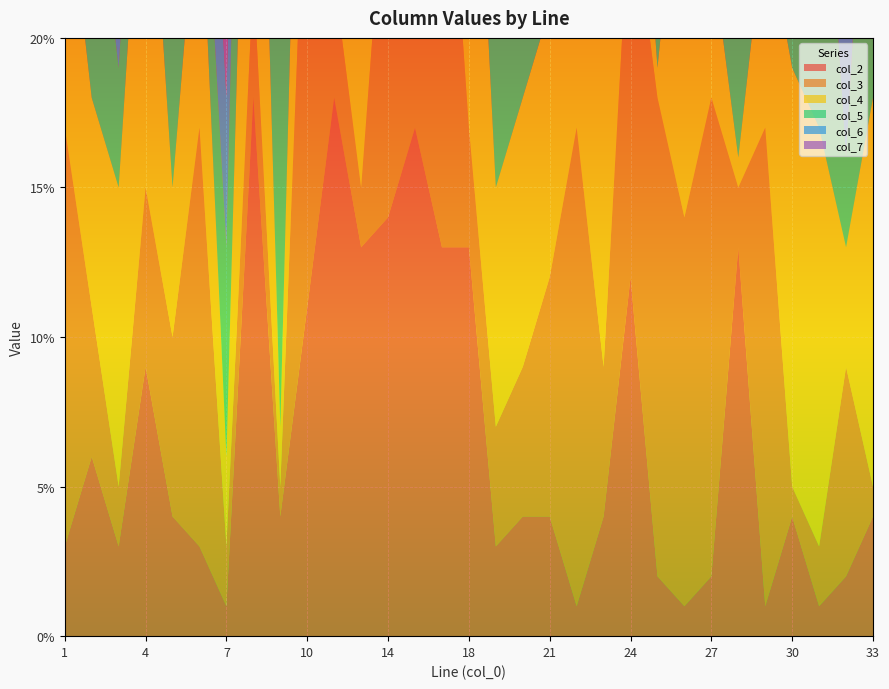

Reading left to right, transcribe all the data shown in this chart.

col_2: 3	6	3	9	4	3	1	18	4	11	18	13	14	17	13	13	3	4	4	1	4	12	2	1	2	13	1	4	1	2	4
col_3: 14	5	2	6	6	14	2	4	1	17	4	2	13	18	17	4	4	5	8	16	5	13	16	13	16	2	16	1	2	7	1
col_4: 9	7	10	14	5	9	3	17	2	14	17	6	16	4	16	16	8	9	9	5	14	7	1	14	5	1	7	14	14	4	13
col_5: 5	9	4	5	9	3	7	13	13	2	13	5	11	10	18	1	9	13	13	7	9	7	15	15	7	14	13	7	13	3	14
col_6: 6	8	6	5	3	6	5	2	14	13	14	9	3	11	1	11	13	1	7	13	3	13	4	4	3	7	11	11	3	11	7
col_7: 12	2	13	8	1	12	13	11	7	10	11	16	2	2	11	15	10	2	2	3	10	8	11	3	11	11	10	2	7	8	11